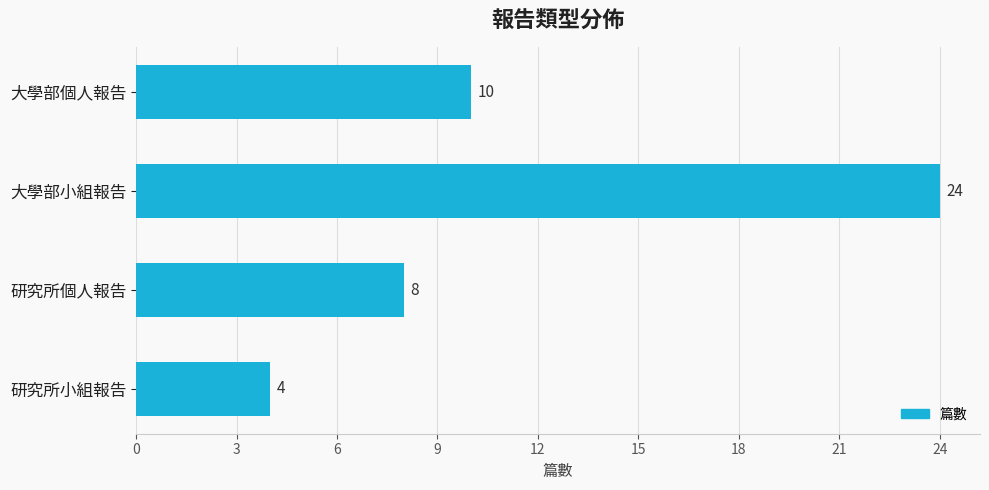

Does the chart contain any negative values?

No